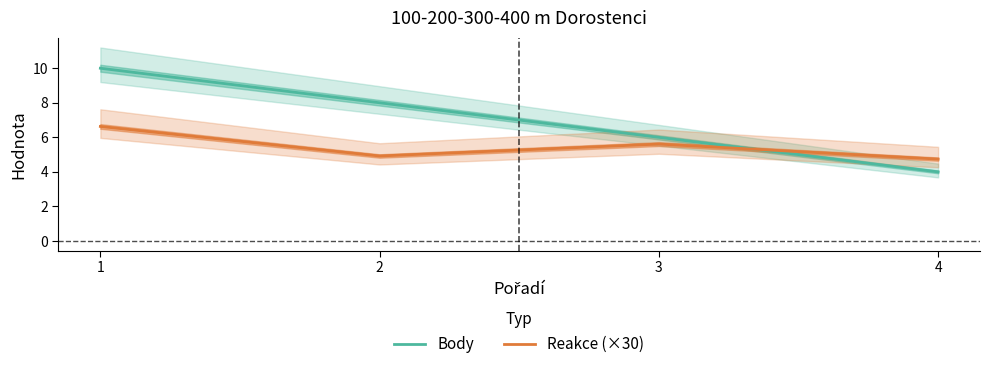

How many values in the Body series exceed 8?

1